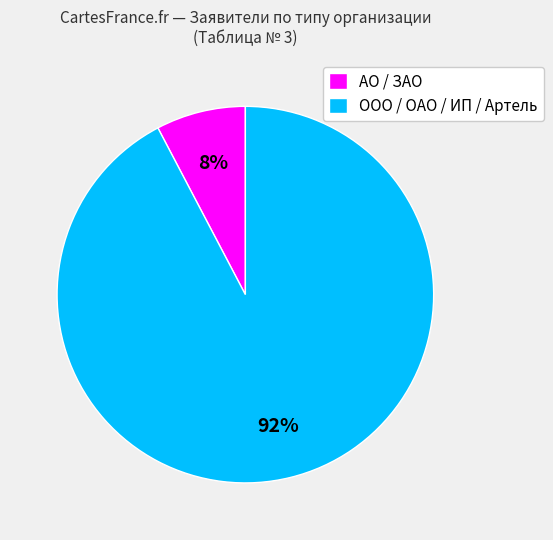

Which has a higher value, ООО / ОАО / ИП / Артель or АО / ЗАО?

ООО / ОАО / ИП / Артель